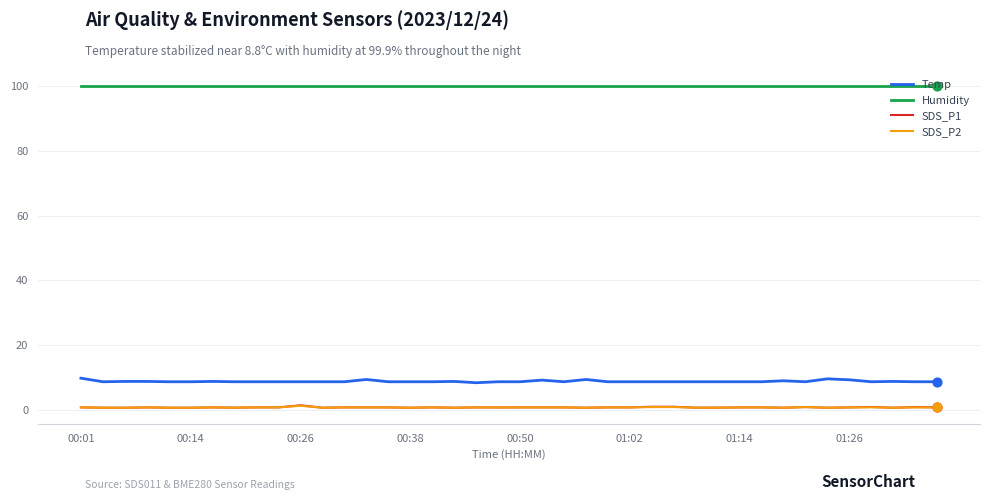

Which series has the widest spread of values?

Temp